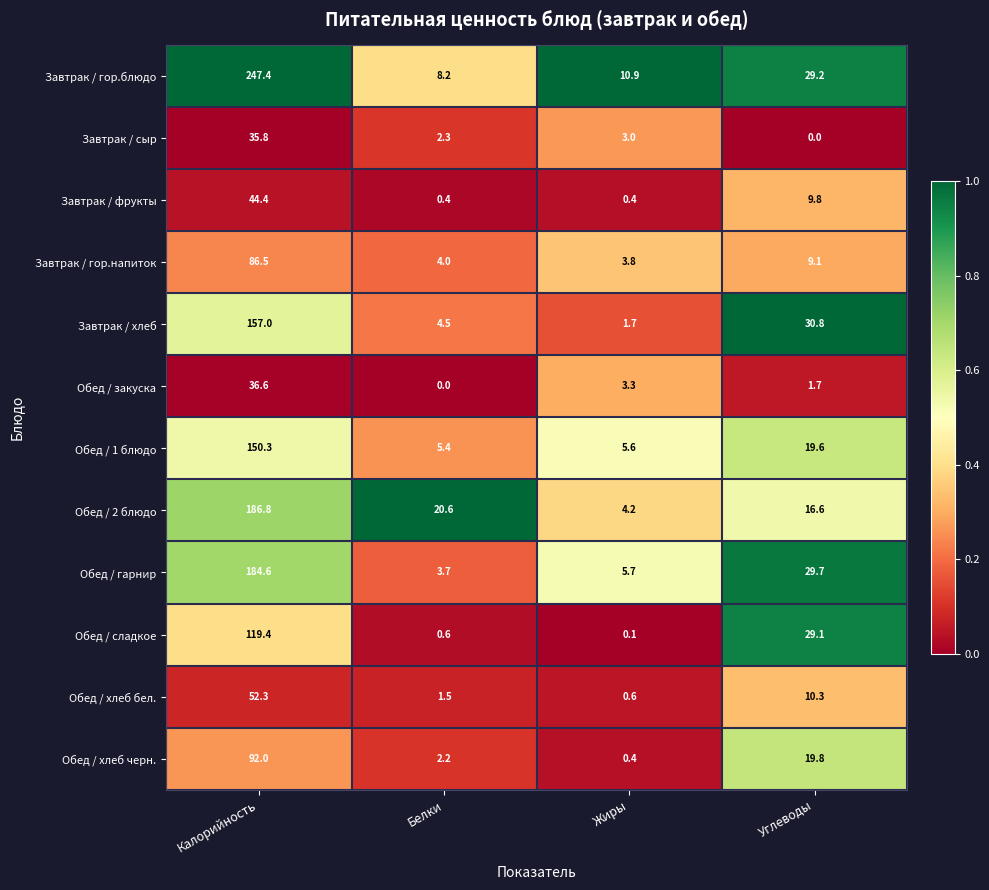

What is the sum of all Обед / 2 блюдо values?

228.2